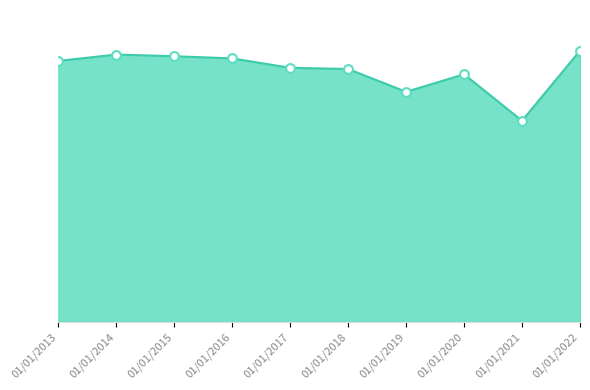

What is the change in value from 01/01/2015 to 01/01/2017?

-690